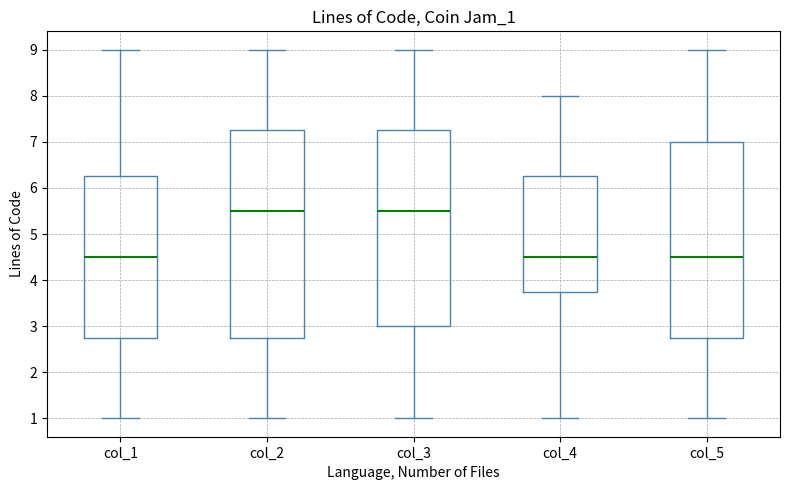

Reading left to right, transcribe this box plot: for each box, give where its median line is, the range the box spans, and where its two whiskers end, as read against the y-axis. The values are not printed on the chart, so give them approximately, as read against the axis.

col_1: median 4.5, box 2.8 to 6.3, whiskers 1.0 to 9.0
col_2: median 5.5, box 2.8 to 7.3, whiskers 1.0 to 9.0
col_3: median 5.5, box 3.0 to 7.3, whiskers 1.0 to 9.0
col_4: median 4.5, box 3.8 to 6.3, whiskers 1.0 to 8.0
col_5: median 4.5, box 2.8 to 7.0, whiskers 1.0 to 9.0